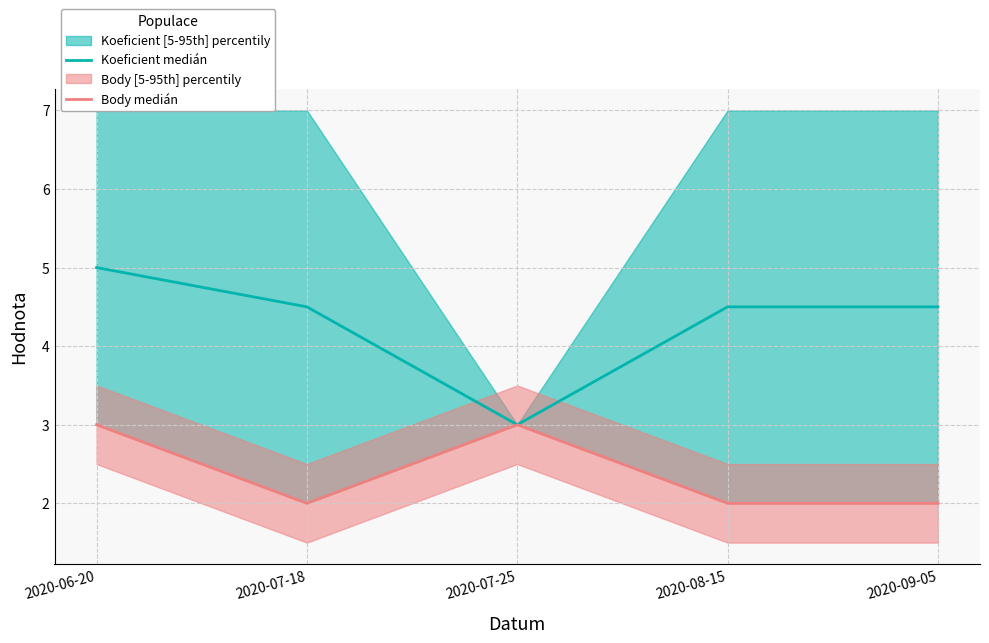

Is it true that Body medián equals 1.1 at 2020-09-05?

False